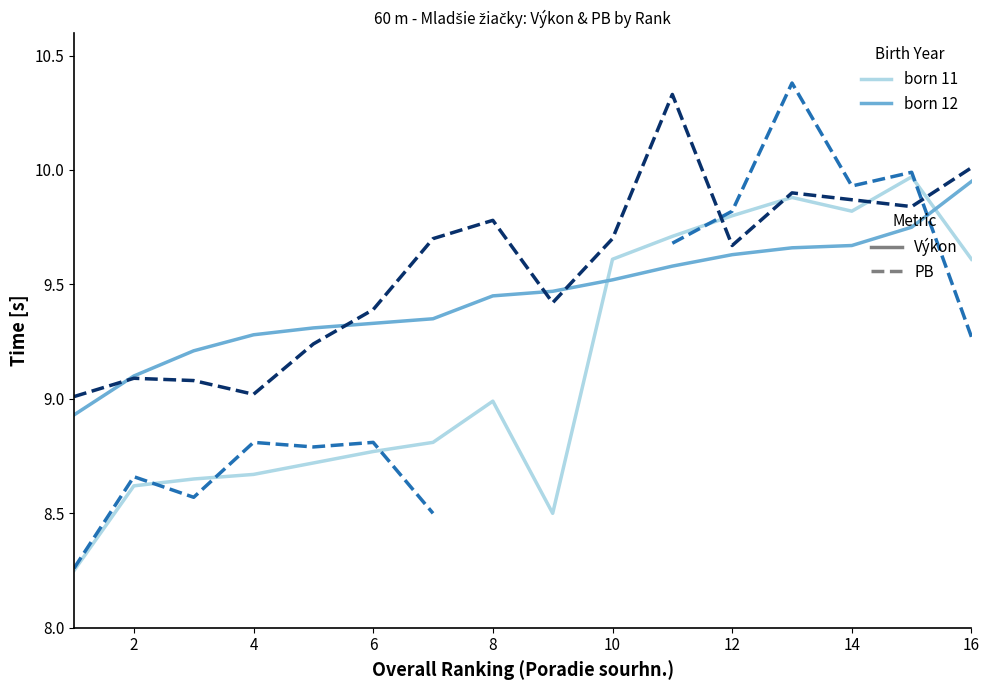

Is it true that PB (born 11) equals 12.4 at 4?

False